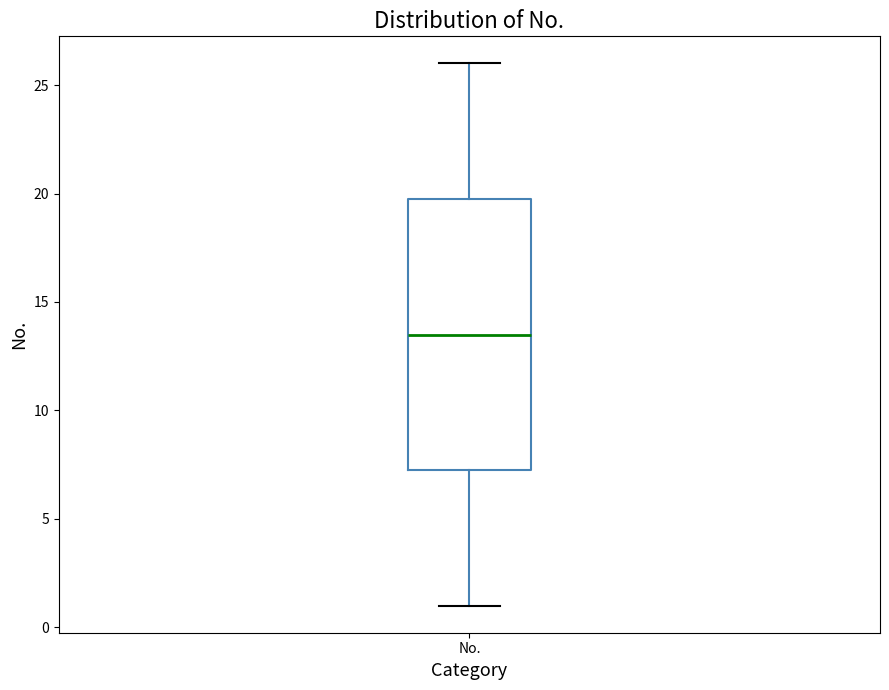

Read this box plot against the y-axis: the position of the median line, the range covered by the box, and the ends of both whiskers. The values are not printed on the chart, so give them approximately, as read against the axis.

median 13.5, box 7.5 to 20.0, whiskers 1.0 to 26.0